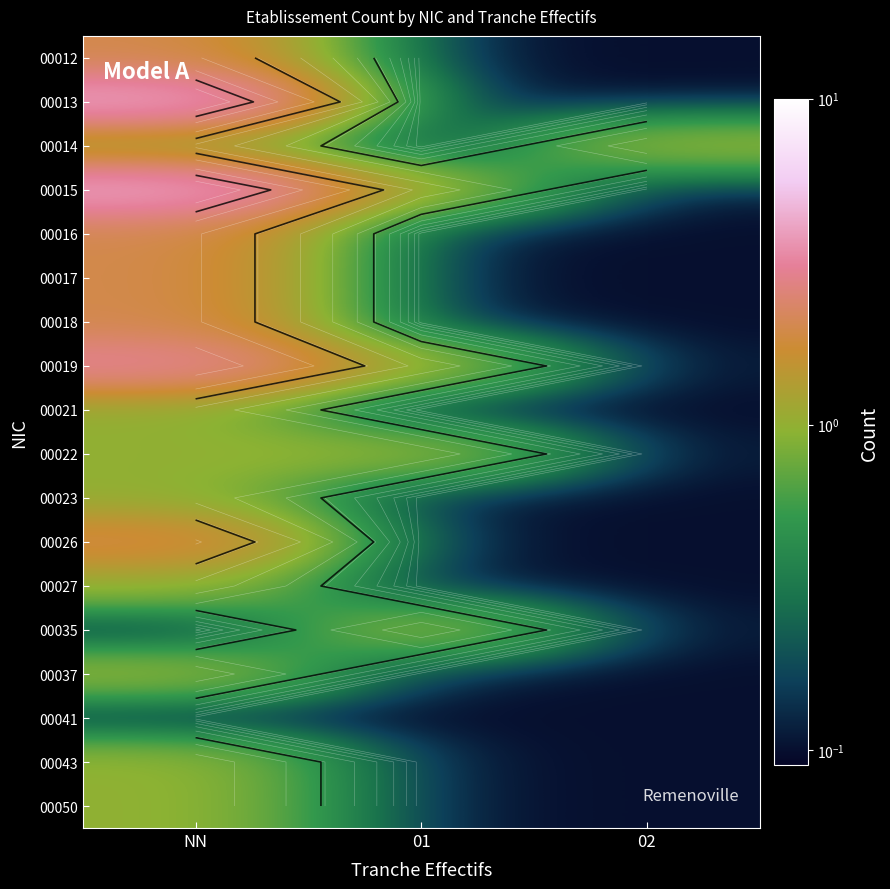

What is the spread (max minus min) of values at 02?

0.9